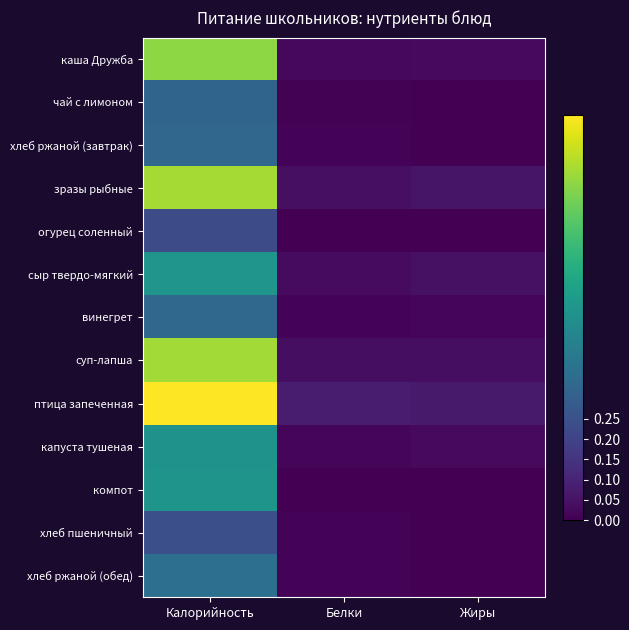

At Жиры, list the series in order from largest to smallest.

птица запеченная, зразы рыбные, сыр твердо-мягкий, суп-лапша, каша Дружба, капуста тушеная, винегрет, огурец соленный, чай с лимоном, хлеб ржаной (завтрак), компот, хлеб пшеничный, хлеб ржаной (обед)